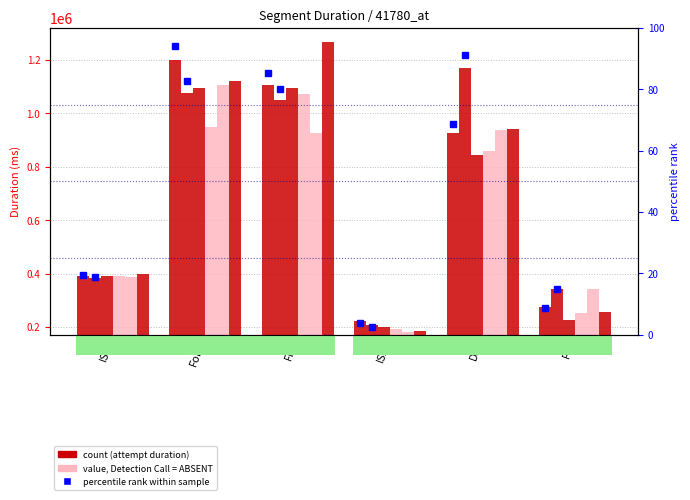

What is the sum of all Attempt #12 values?

2684257.7